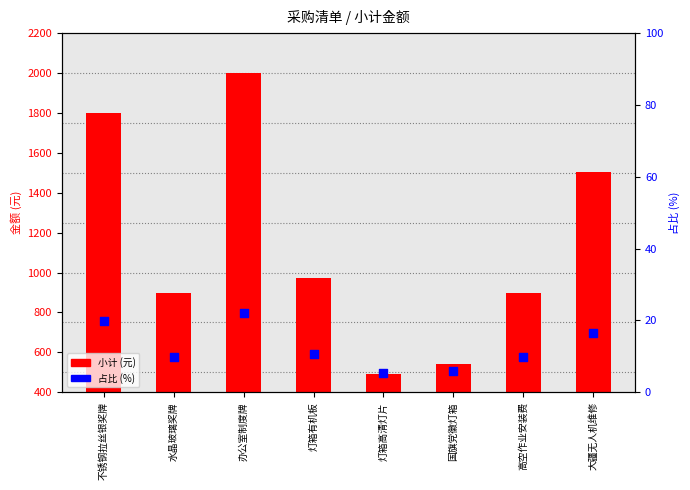

At which category is the sum across all series the highest?

办公室制度牌